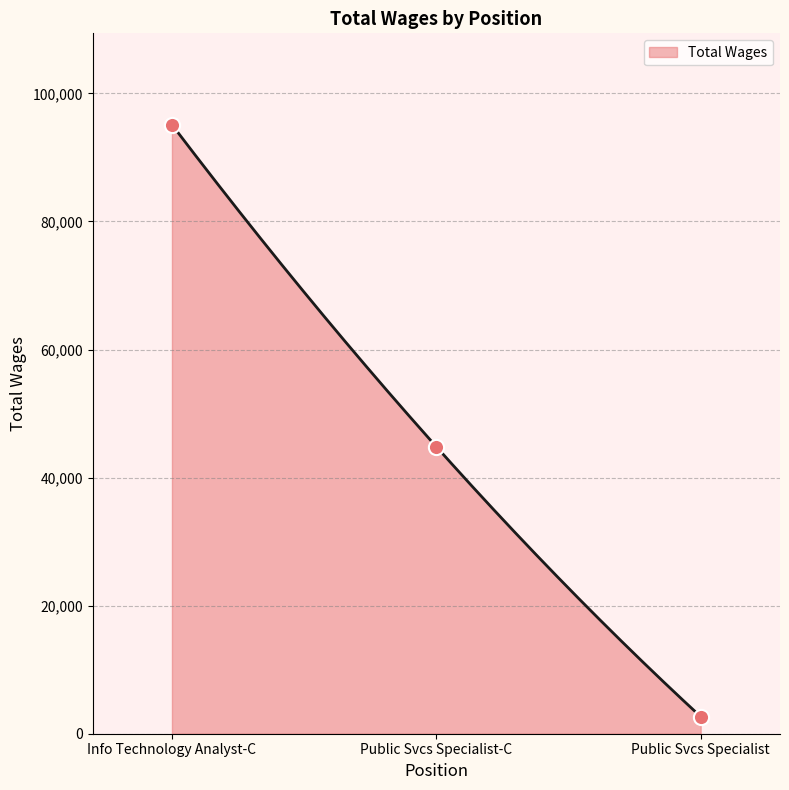

Between Public Svcs Specialist and Info Technology Analyst-C, which is larger?

Info Technology Analyst-C